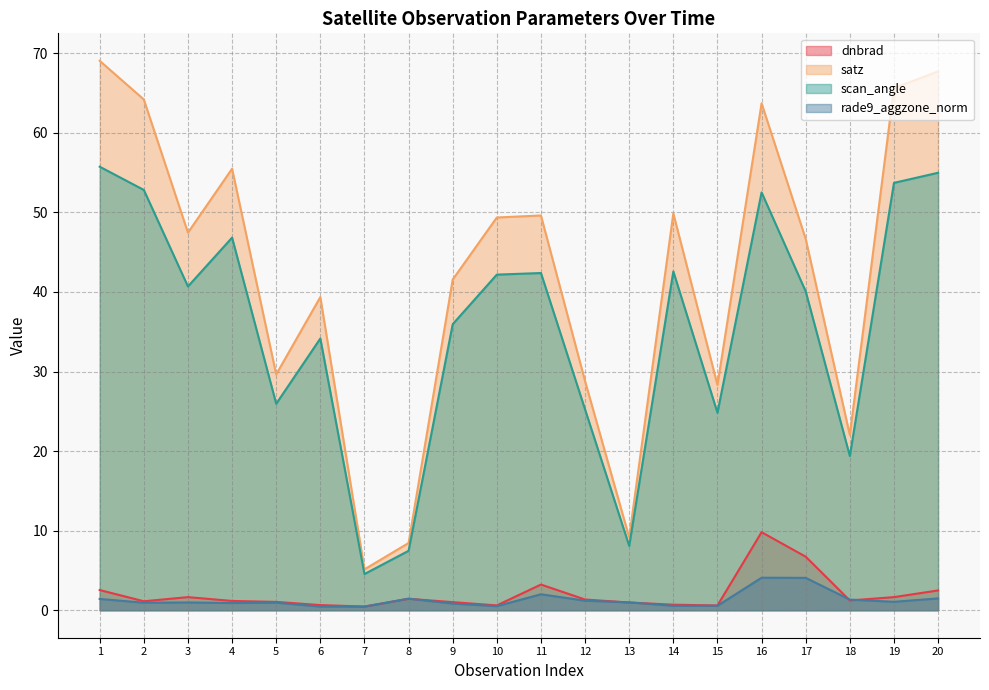

Which series has the largest total across all categories?

satz